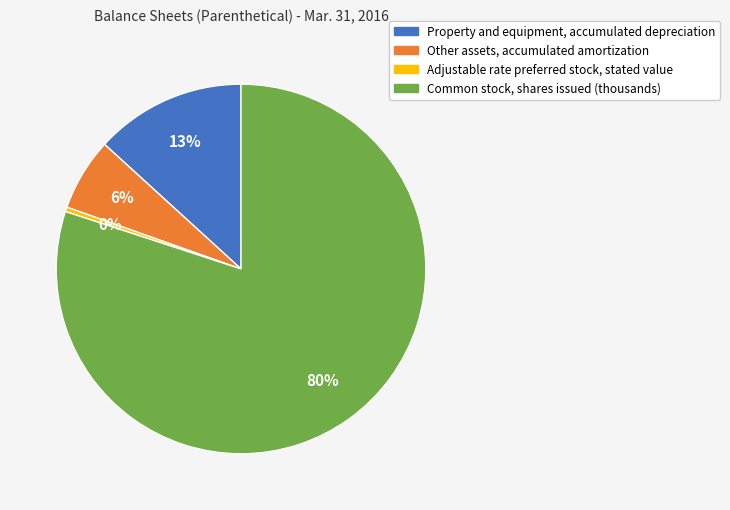

To the nearest percent, what is the average slice percentage?

25%